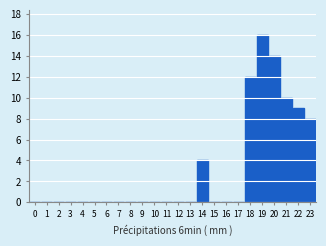

Reading left to right, what are all the values shown in this chart?

0=0	1=0	2=0	3=0	4=0	5=0	6=0	7=0	8=0	9=0	10=0	11=0	12=0	13=0	14=4	15=0	16=0	17=0	18=12	19=16	20=14	21=10	22=9	23=8